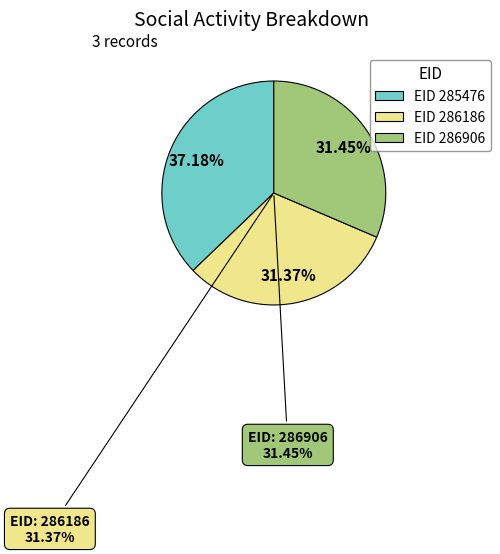

Between 285476 and 286906, which is larger?

285476